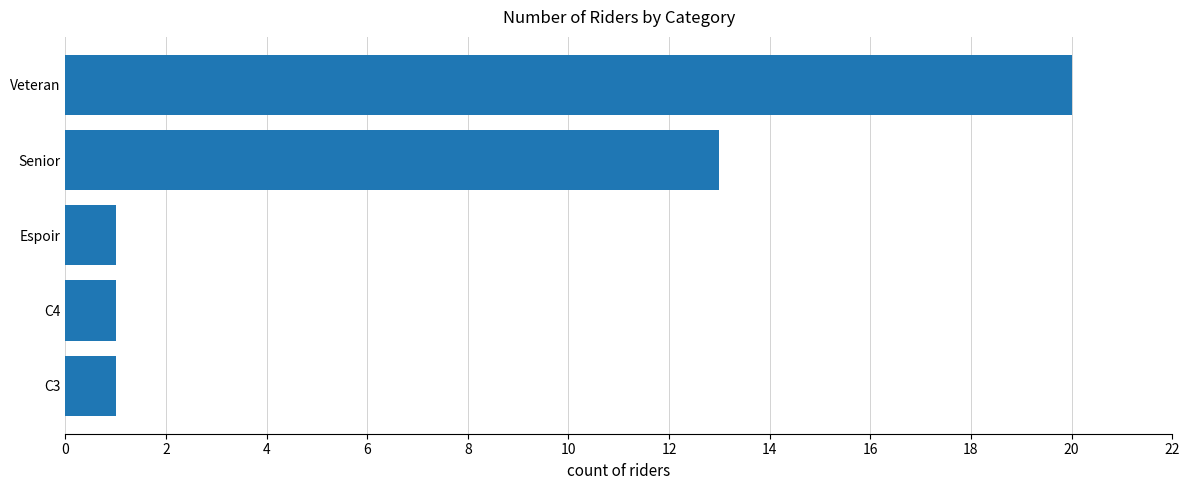

Reading top to bottom, what are all the values shown in this chart?

20	13	1	1	1